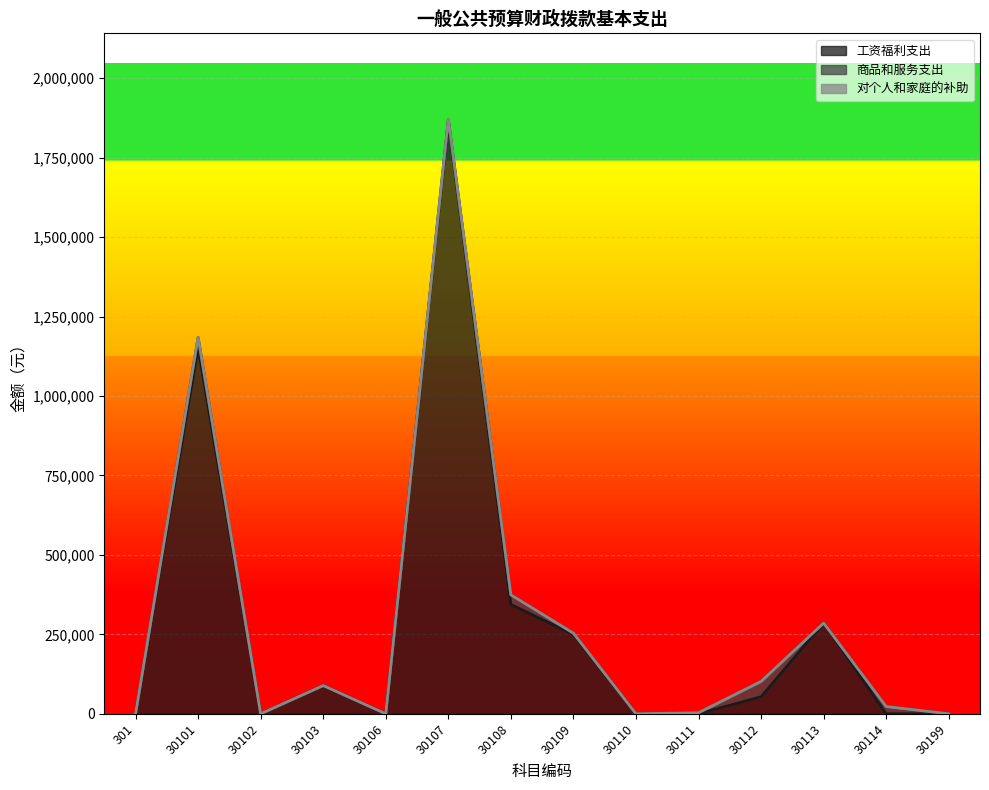

Between 30113 and 30103, which is larger?

30113